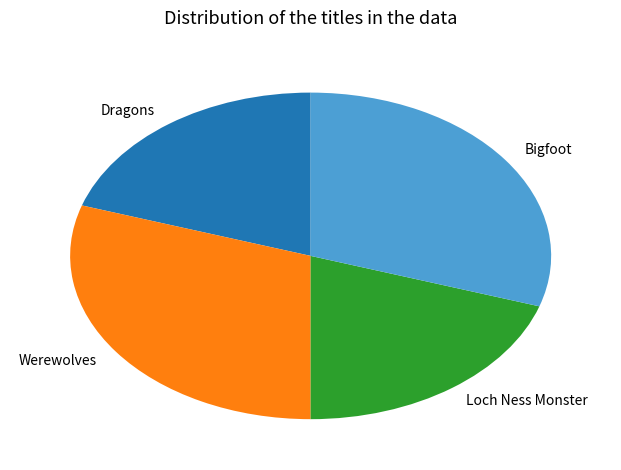

Approximately how many times larger is the value at Dragons compared to Werewolves?

0.7